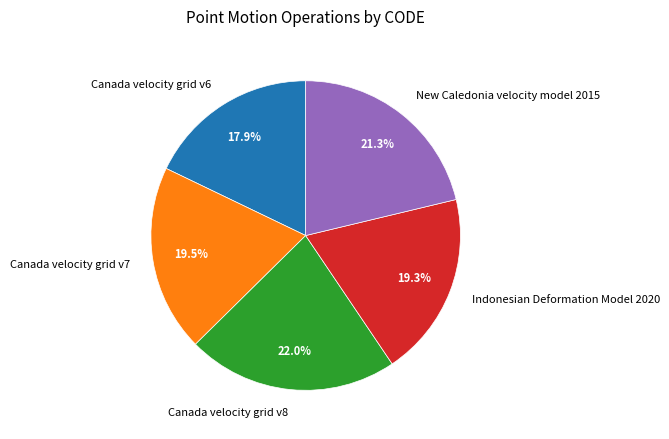

How many slices are in this pie chart?

5